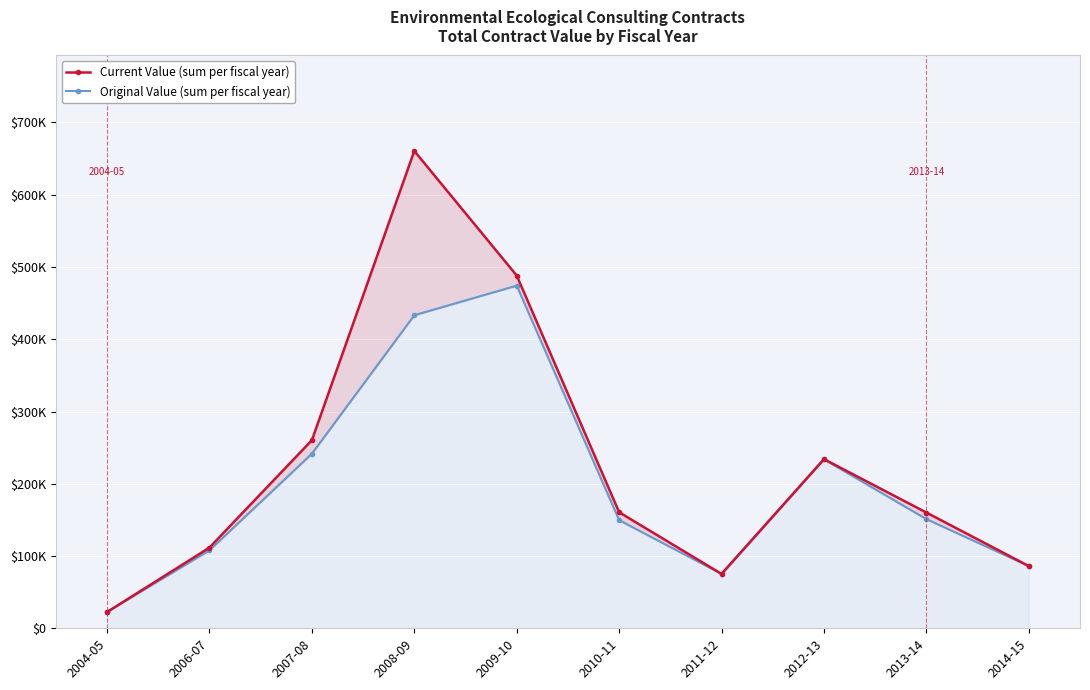

Is the value of current_value at 2013-14 greater than the value of original_value at 2006-07?

Yes